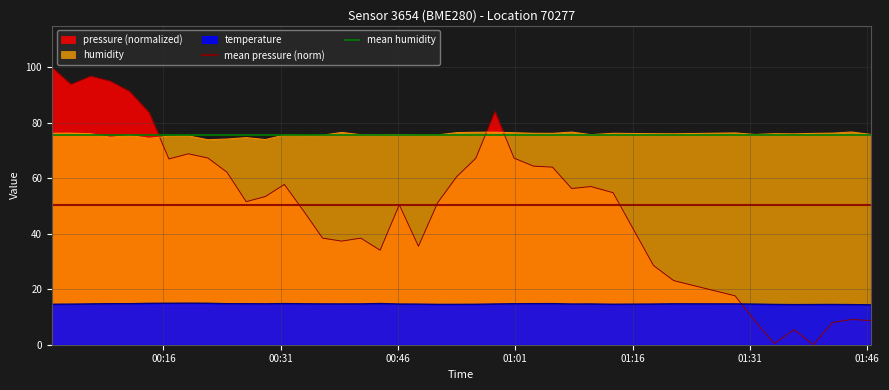

List the labels in order of humidity value, smallest first.

2023-05-23T00:21:41, 2023-05-23T00:29:02, 2023-05-23T00:24:08, 2023-05-23T00:14:10, 2023-05-23T00:26:35, 2023-05-23T00:09:13, 2023-05-23T00:16:42, 2023-05-23T00:19:11, 2023-05-23T00:11:40, 2023-05-23T00:33:55, 2023-05-23T00:36:21, 2023-05-23T00:31:28, 2023-05-23T00:48:37, 2023-05-23T00:51:04, 2023-05-23T00:43:43, 2023-05-23T00:41:14, 2023-05-23T01:10:41, 2023-05-23T00:46:10, 2023-05-23T01:31:41, 2023-05-23T01:46:29, 2023-05-23T01:36:40, 2023-05-23T01:21:16, 2023-05-23T00:06:42, 2023-05-23T01:18:41, 2023-05-23T01:34:08, 2023-05-23T01:39:07, 2023-05-23T01:05:46, 2023-05-23T01:03:19, 2023-05-23T01:13:31, 2023-05-23T00:01:43, 2023-05-23T00:04:10, 2023-05-23T01:41:35, 2023-05-23T01:29:07, 2023-05-23T01:00:51, 2023-05-23T00:53:31, 2023-05-23T00:38:48, 2023-05-23T00:55:57, 2023-05-23T00:58:24, 2023-05-23T01:08:13, 2023-05-23T01:44:02